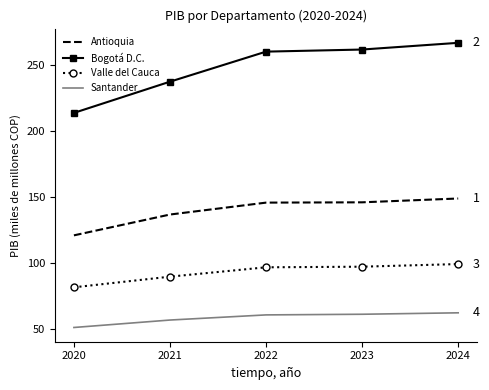

Which series has the largest total across all categories?

Bogotá D.C.